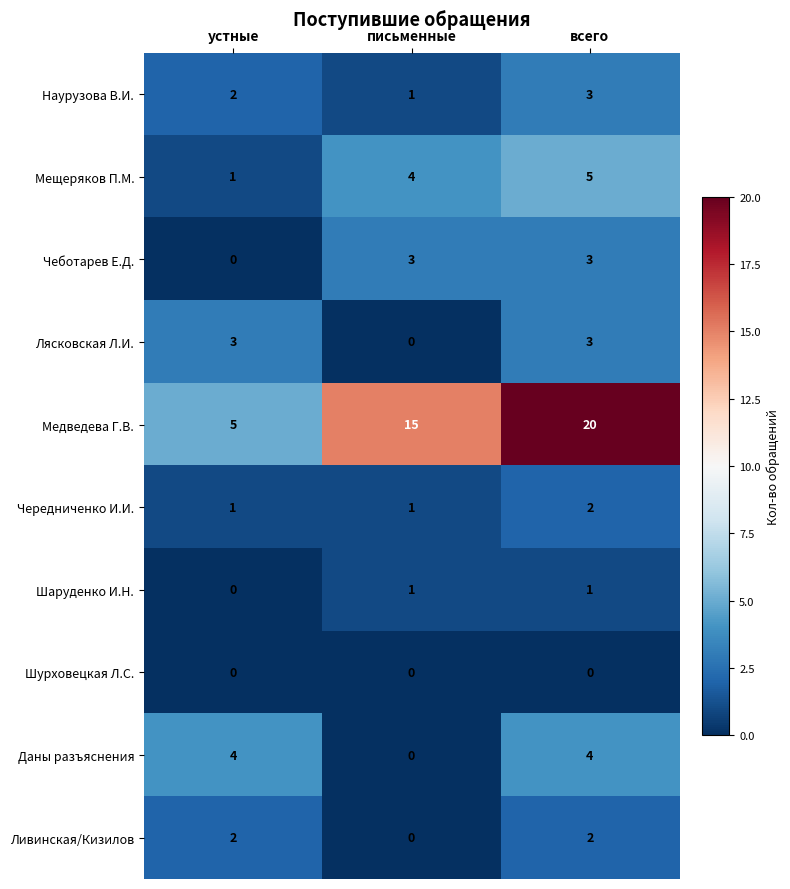

What value does the Лясковская Л.И. series have at всего?

3